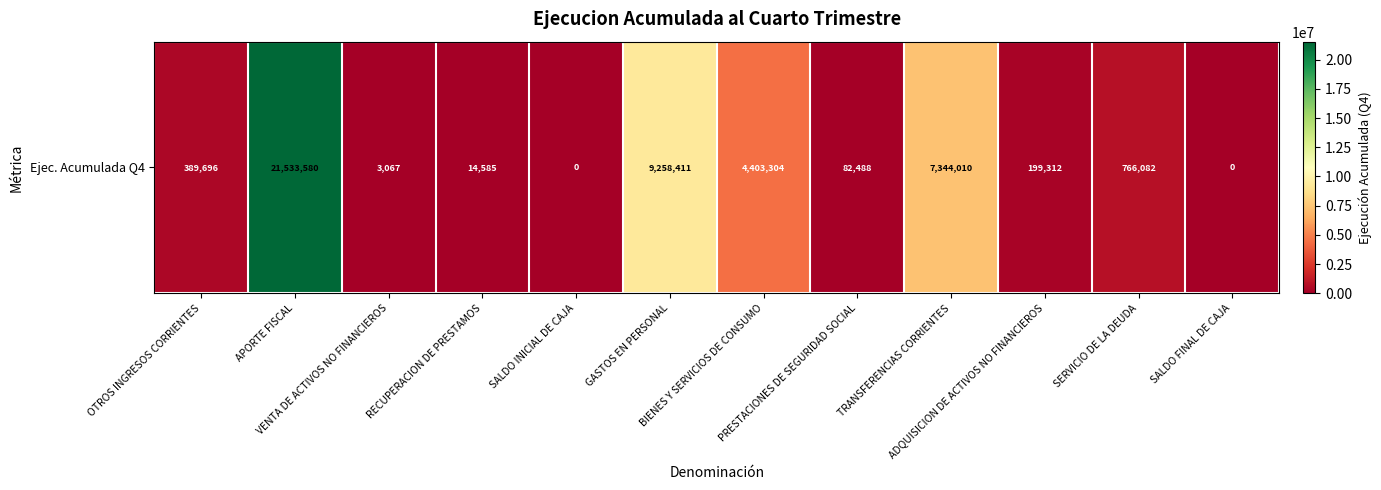

Where is the data nearest to the value 10766790?

GASTOS EN PERSONAL